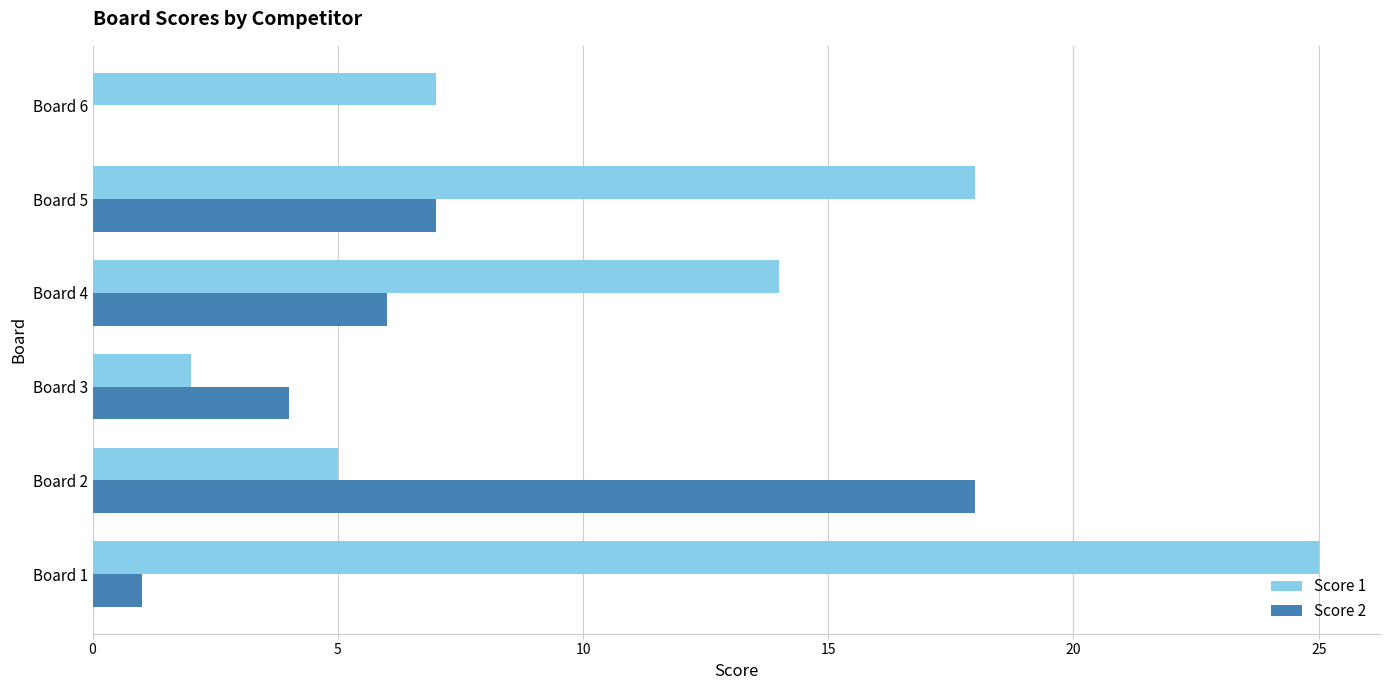

Which series has the largest range (max minus min)?

Score 1